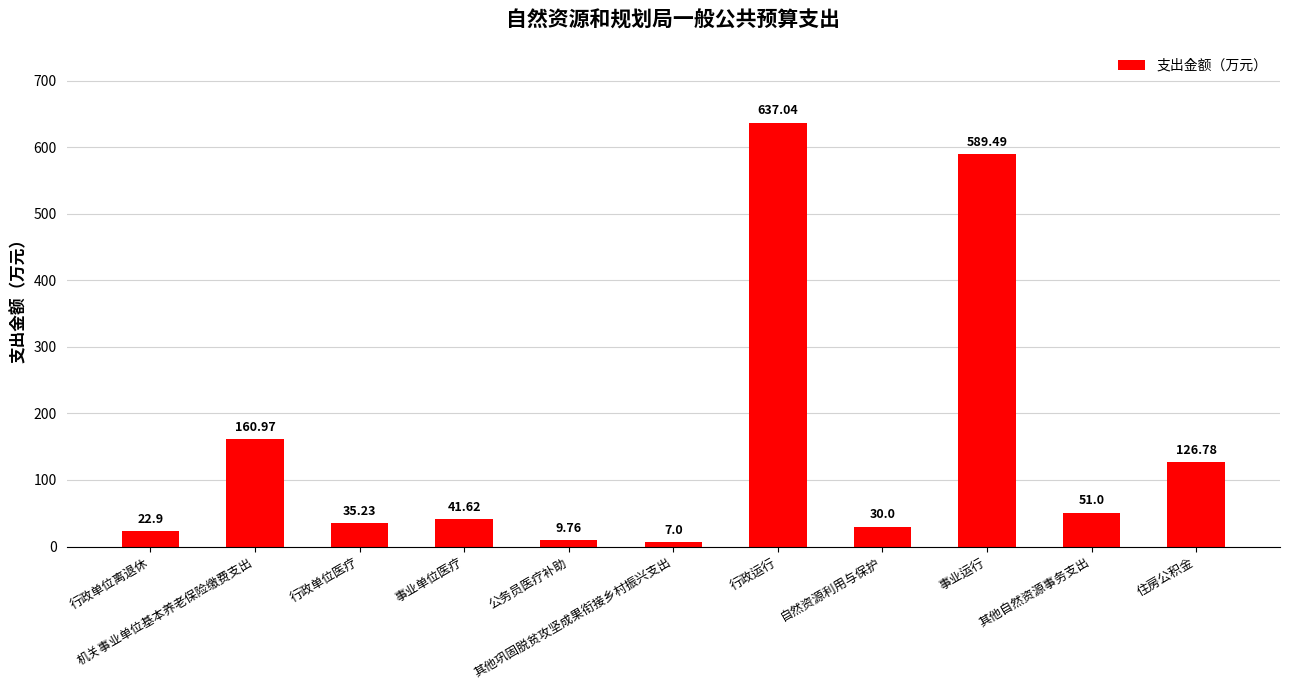

Reading left to right, list all the values displayed in this chart.

行政单位离退休=22.9	机关事业单位基本养老保险缴费支出=161.0	行政单位医疗=35.2	事业单位医疗=41.6	公务员医疗补助=9.8	其他巩固脱贫攻坚成果衔接乡村振兴支出=7.0	行政运行=637.0	自然资源利用与保护=30.0	事业运行=589.5	其他自然资源事务支出=51.0	住房公积金=126.8